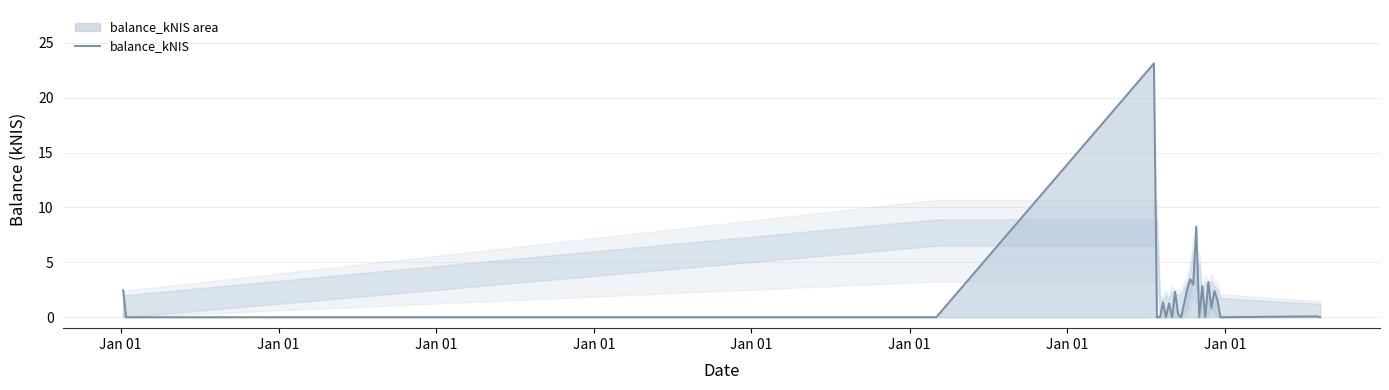

Reading left to right, transcribe all the data shown in this chart.

2.5	0.0	0.0	23.1	0.0	0.0	1.4	0.0	1.3	0.0	2.3	0.3	0.0	2.5	3.5	3.0	8.3	0.0	2.8	0.0	3.2	0.8	2.4	1.6	0.0	0.1	0.0